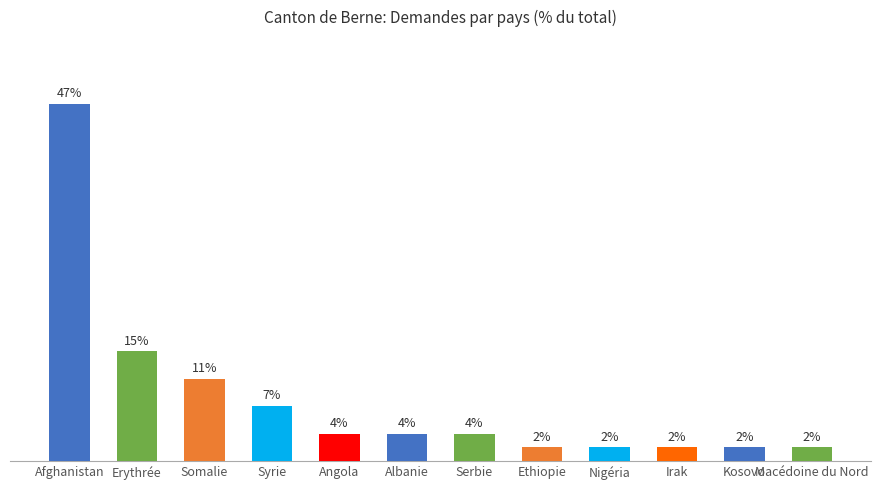

Which category has the highest value across all series?

Afghanistan